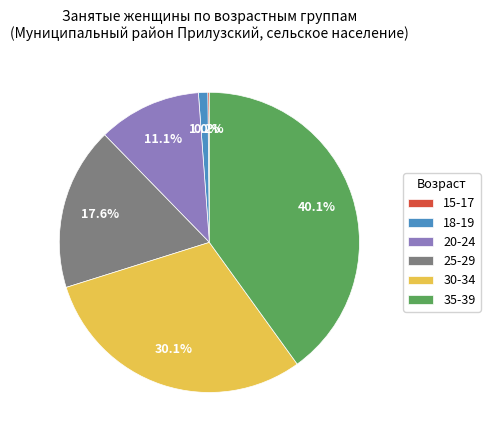

Which has a higher value, 25-29 or 20-24?

25-29